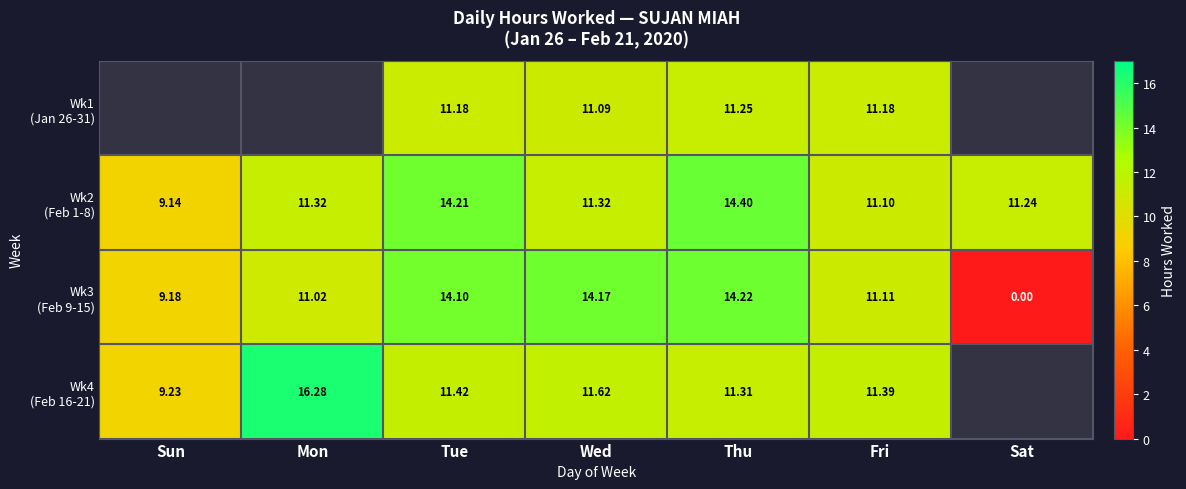

At which label does Wk4 (Feb 16-21) reach its peak?

Mon